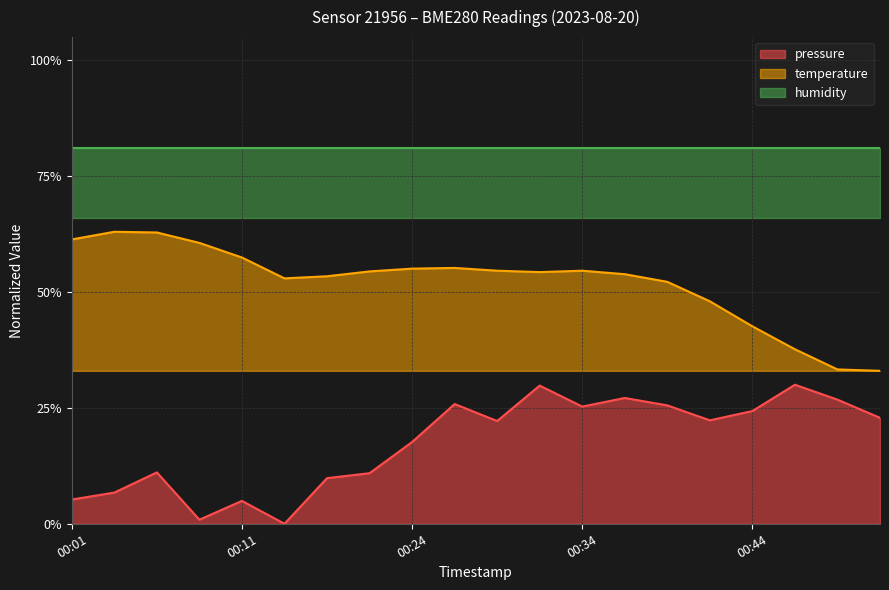

How many categories are shown in the chart?

20